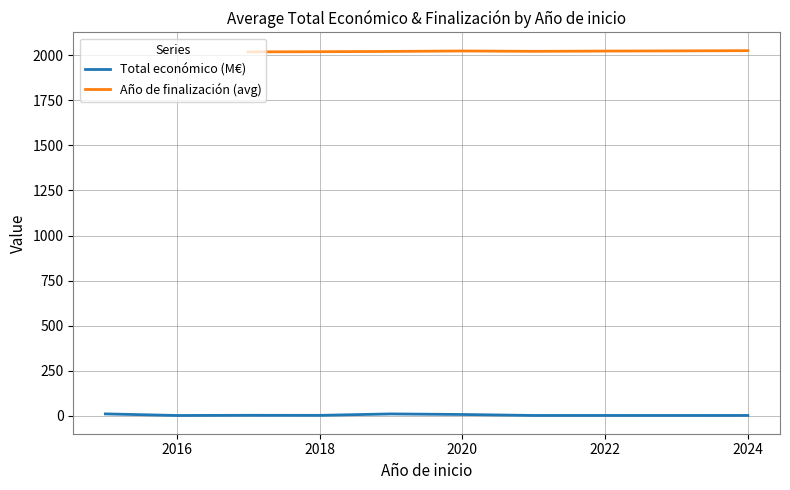

True or false: Total económico (M€) has a value of 0.4 at 2022.

True